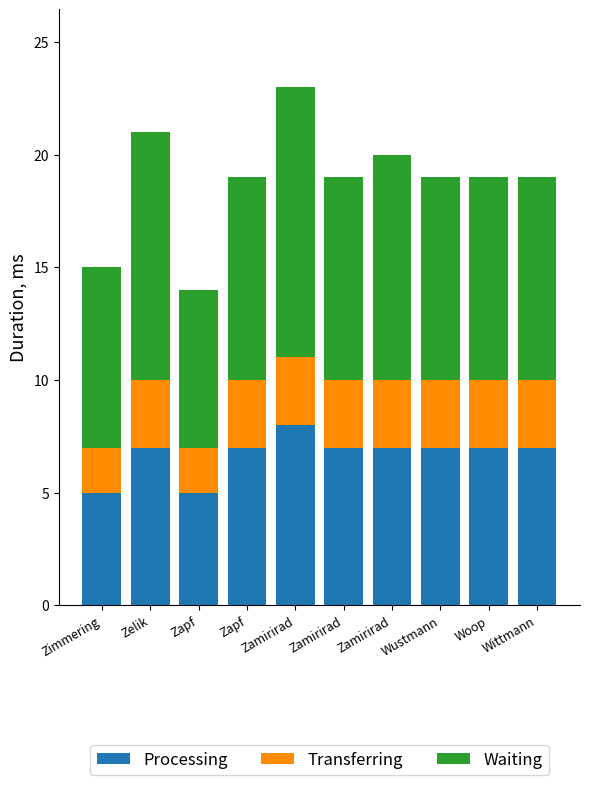

List the series in order of their peak value, lowest first.

Transferring, Processing, Waiting